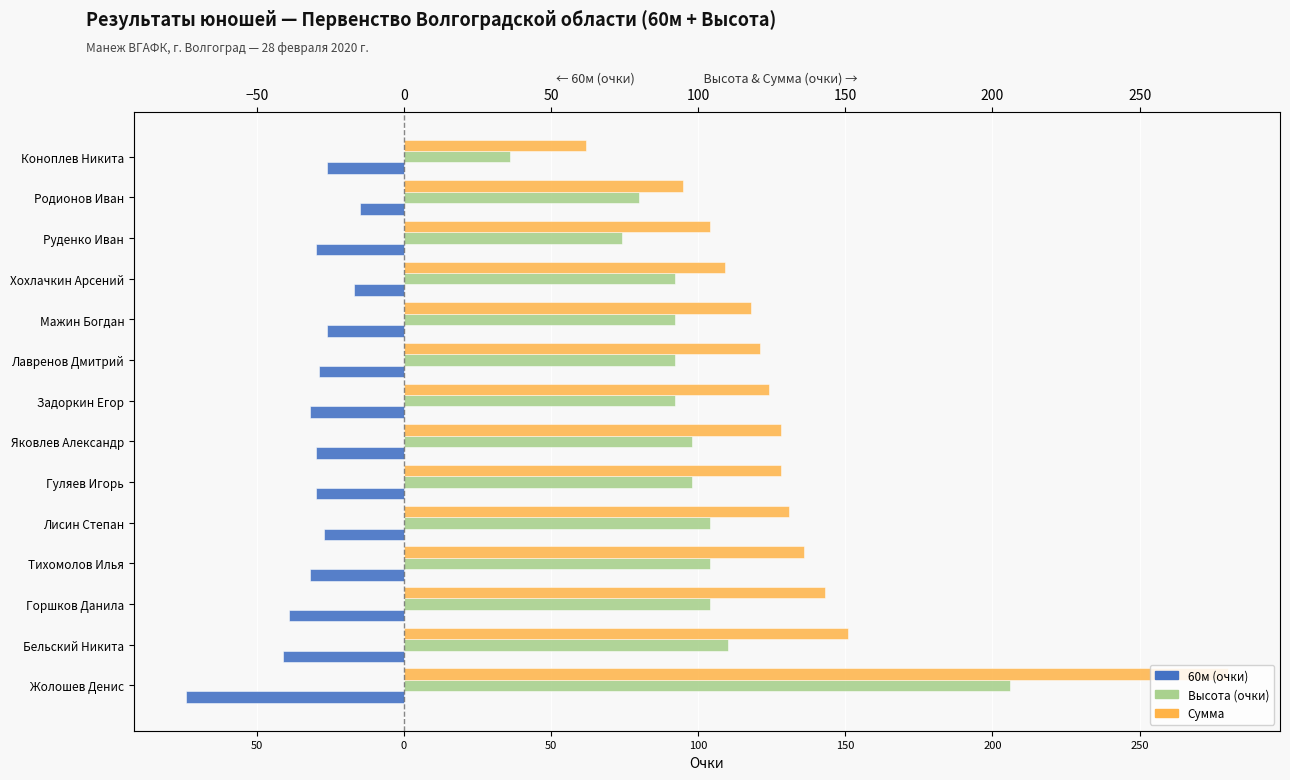

How many values in the Высота (очки) series exceed 98?

5